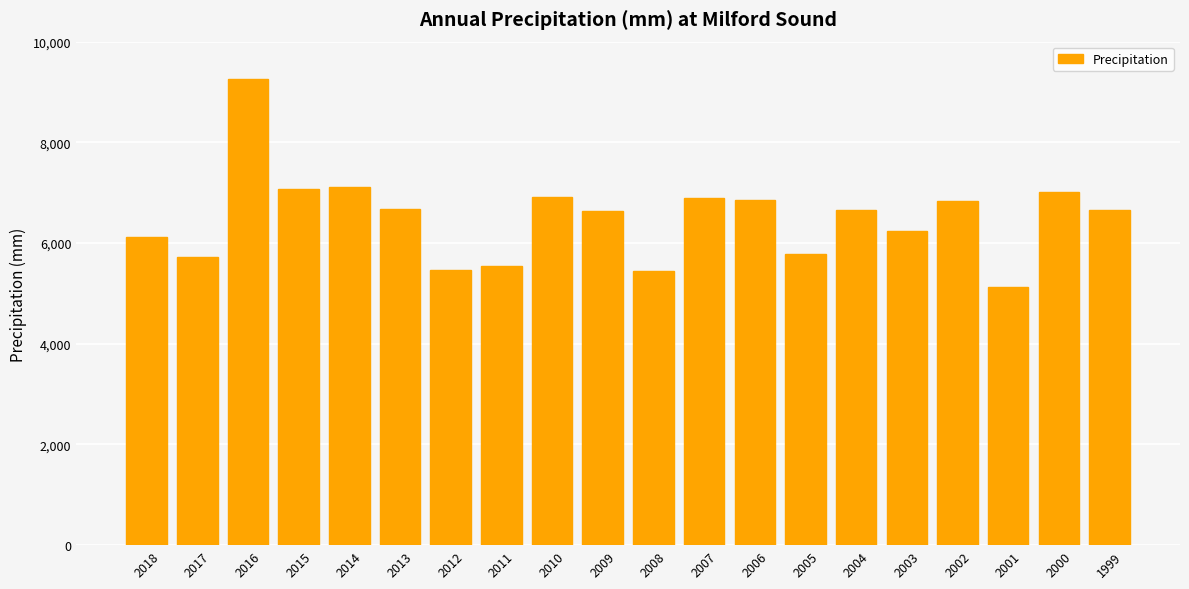

What is the smallest value displayed?

5134.3